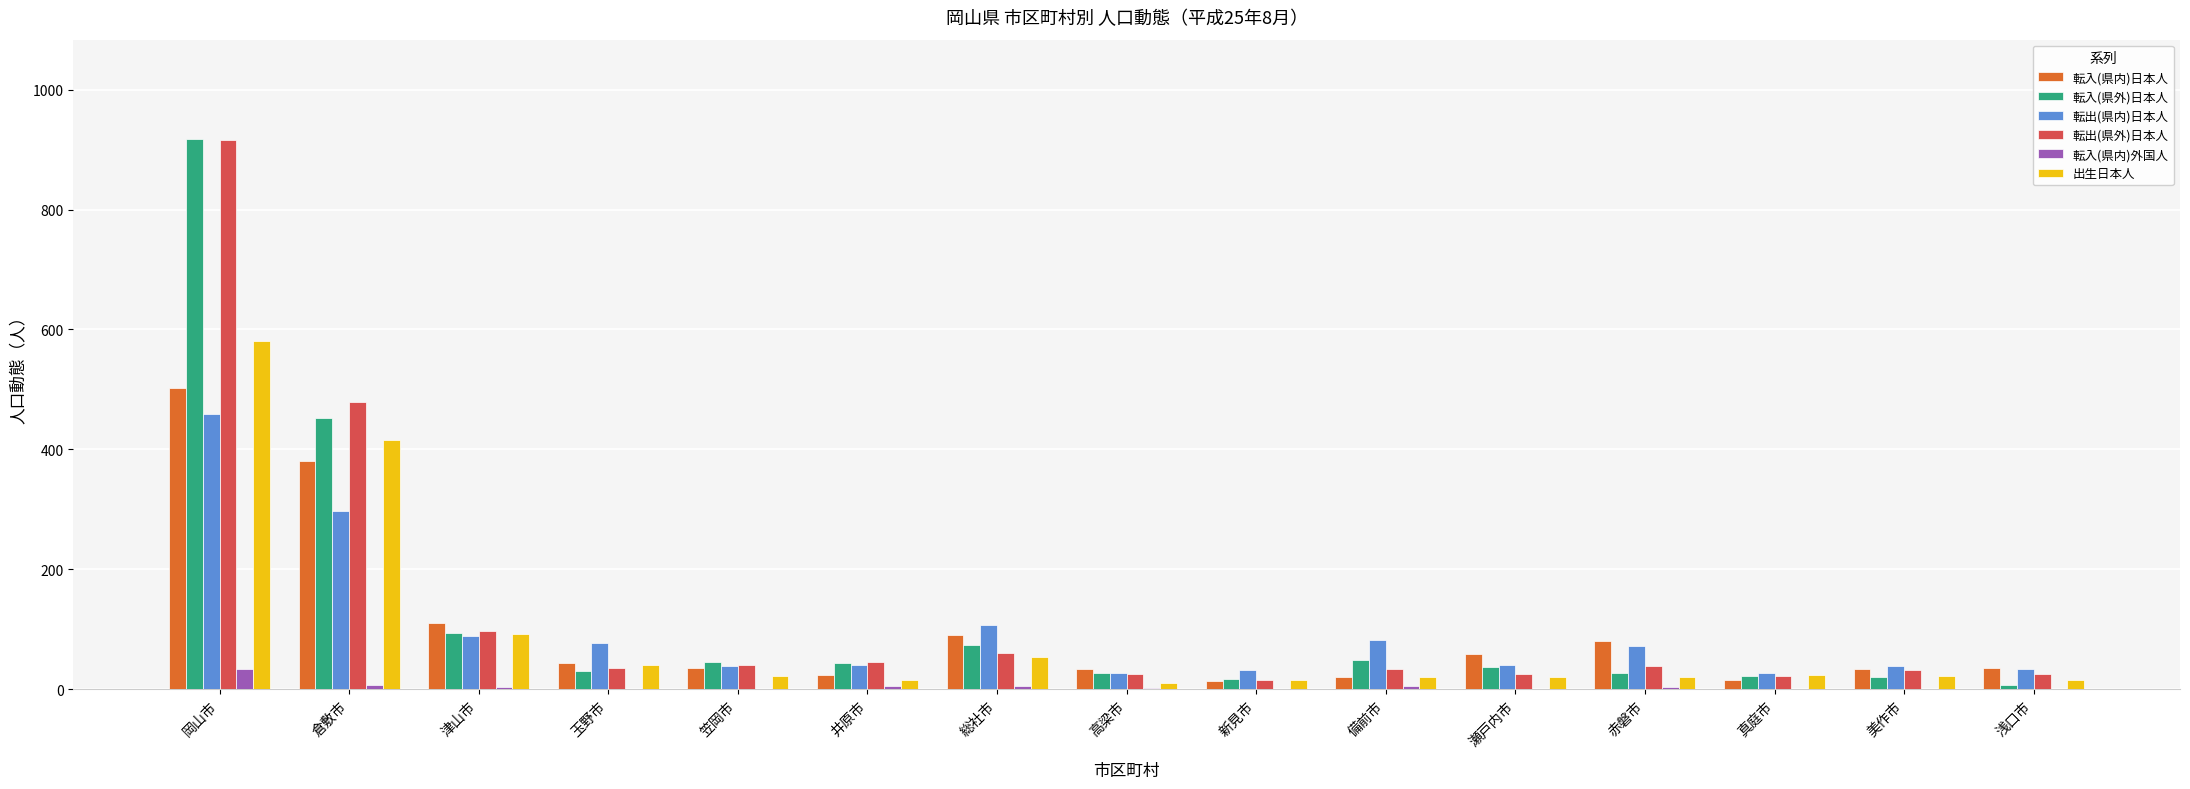

Is the value of 転出(県外)日本人 at 浅口市 greater than the value of 出生日本人 at 総社市?

No